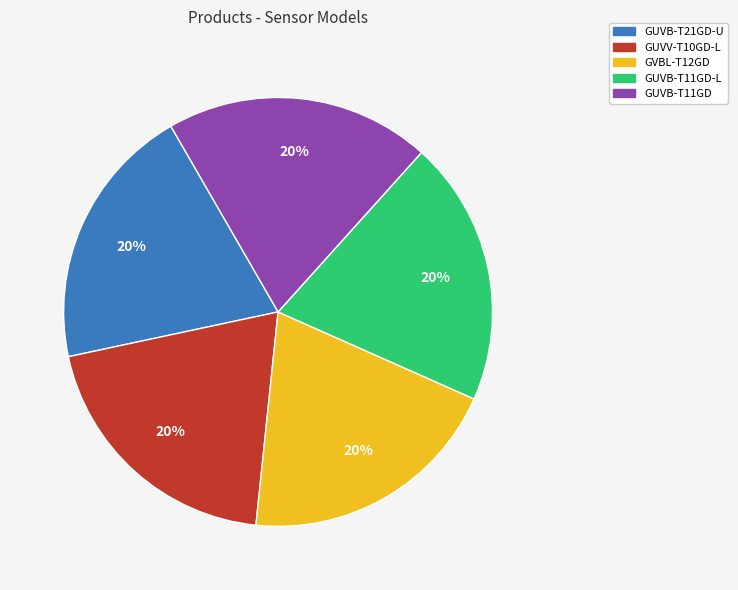

Is there a majority slice in this chart?

No